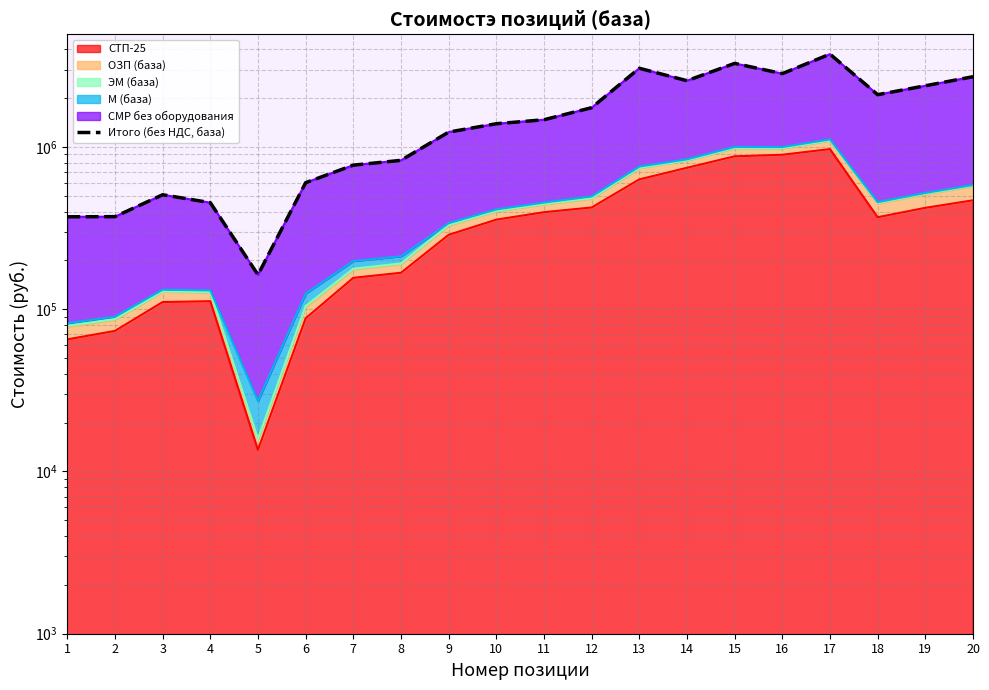

The value at 1 is 586979.5. True or false?

False